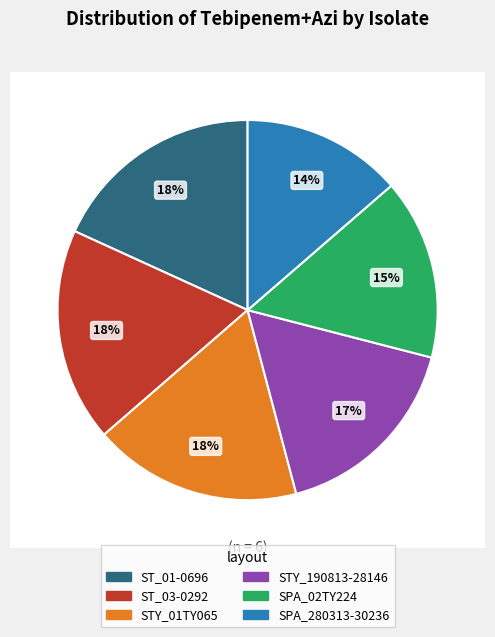

How many segments does this pie chart have?

6